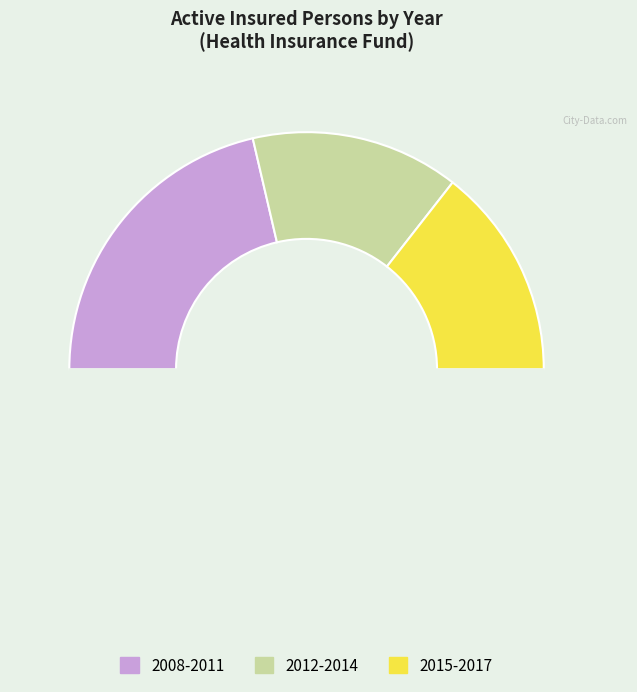

How many segments does this pie chart have?

4